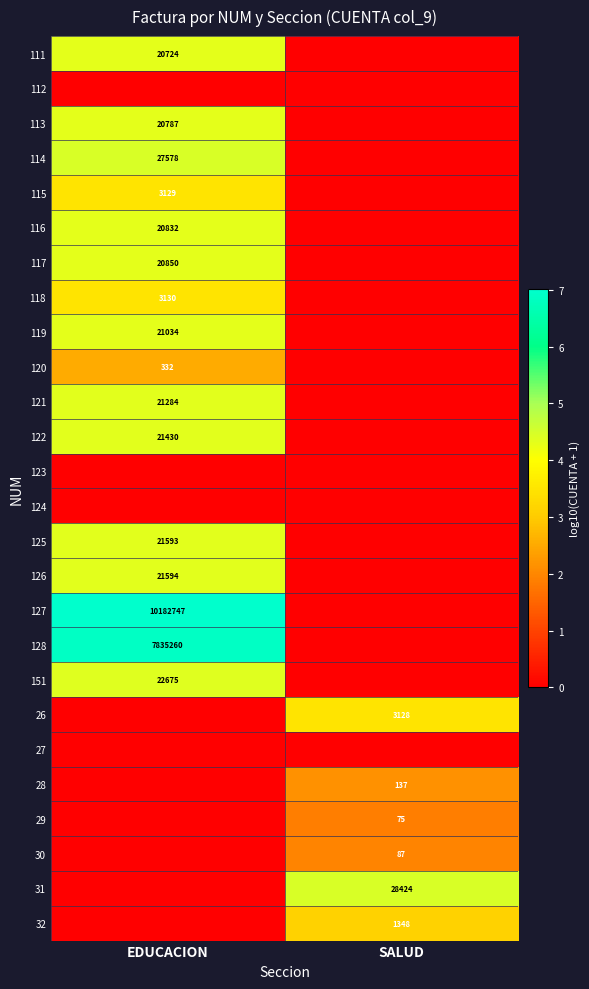

Is the value of 26 at SALUD greater than the value of 122 at EDUCACION?

No